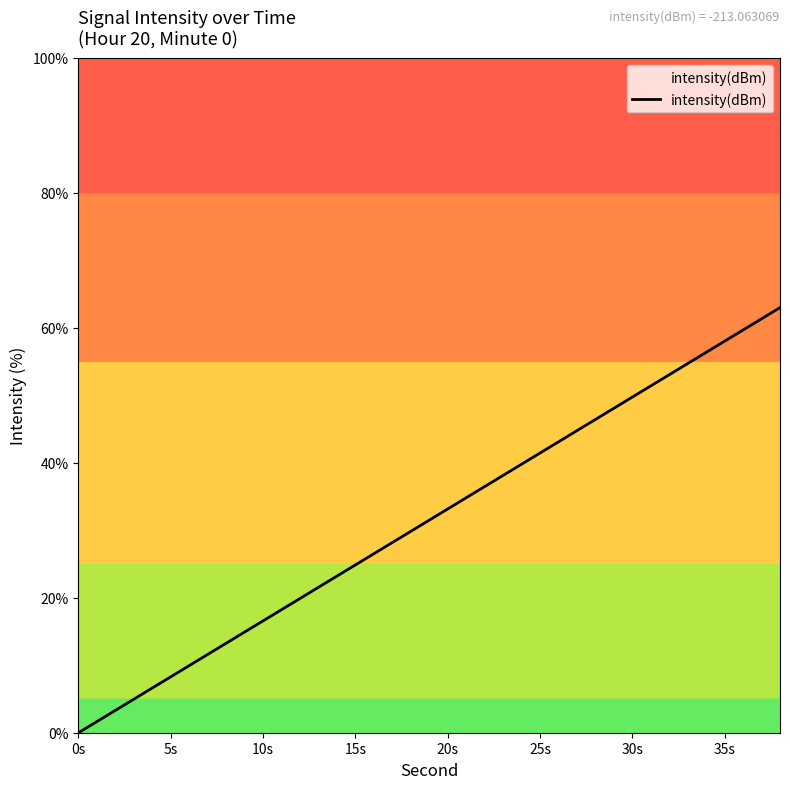

What is the difference between the maximum and minimum values?

63.0